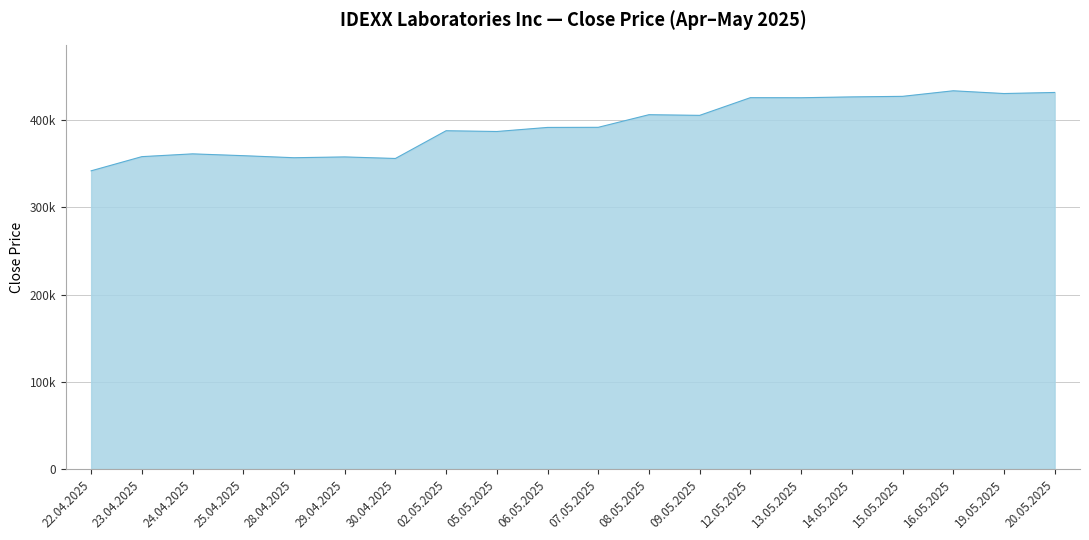

What is the sum of all values?

7863369